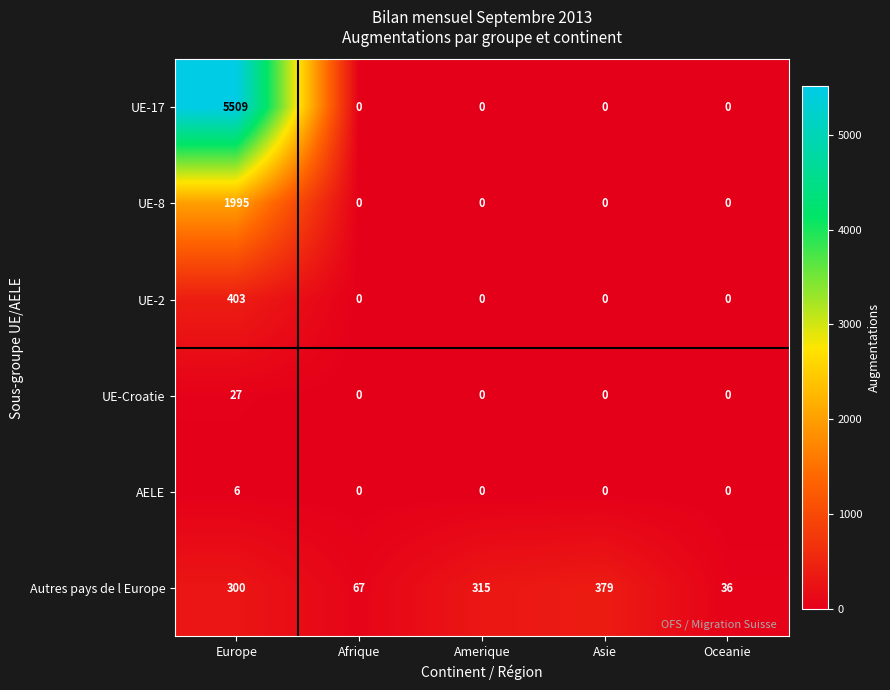

Reading left to right, list all the values displayed in this chart.

UE-17: Europe=5509	Afrique=0	Amerique=0	Asie=0	Oceanie=0
UE-8: Europe=1995	Afrique=0	Amerique=0	Asie=0	Oceanie=0
UE-2: Europe=403	Afrique=0	Amerique=0	Asie=0	Oceanie=0
UE-Croatie: Europe=27	Afrique=0	Amerique=0	Asie=0	Oceanie=0
AELE: Europe=6	Afrique=0	Amerique=0	Asie=0	Oceanie=0
Autres pays de l Europe: Europe=300	Afrique=67	Amerique=315	Asie=379	Oceanie=36